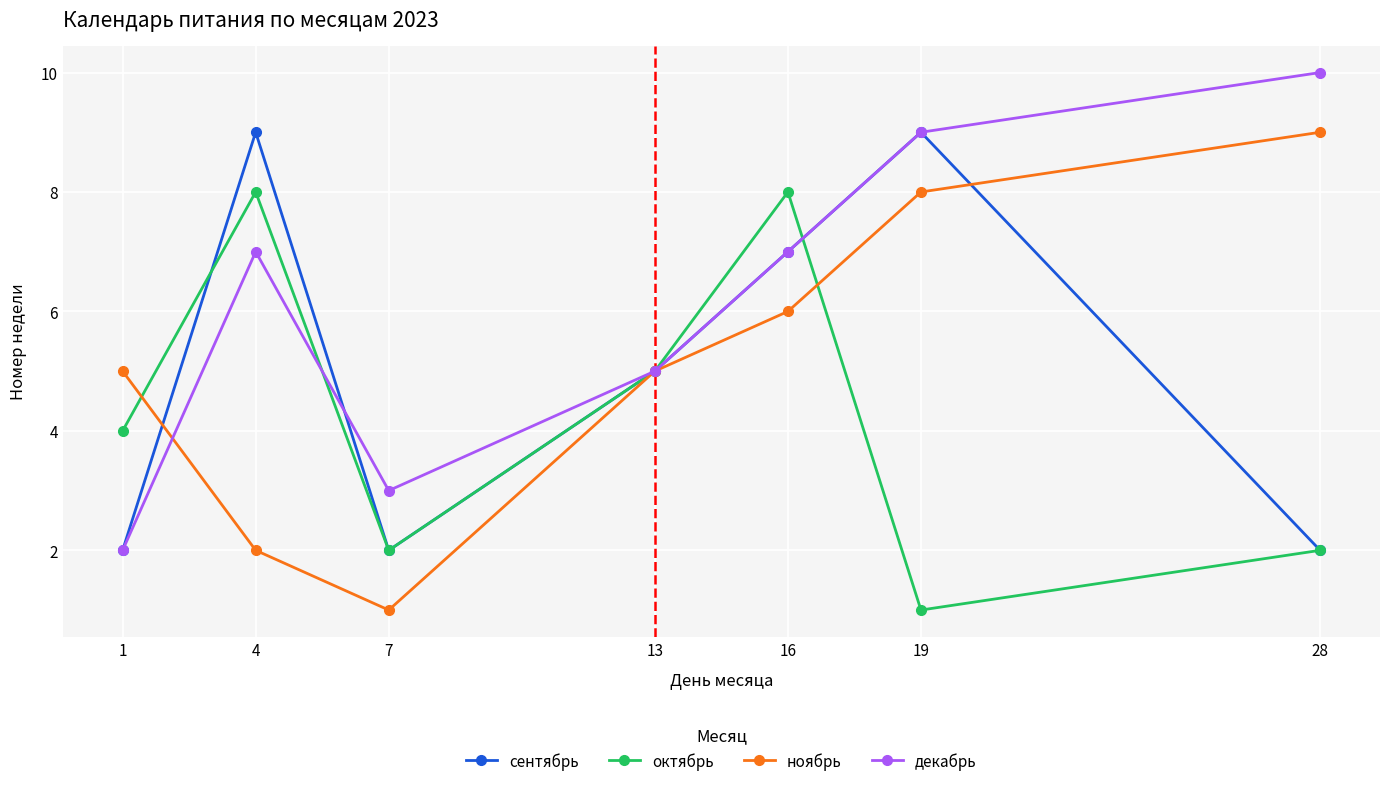

The value of сентябрь at 13 is 5. True or false?

True